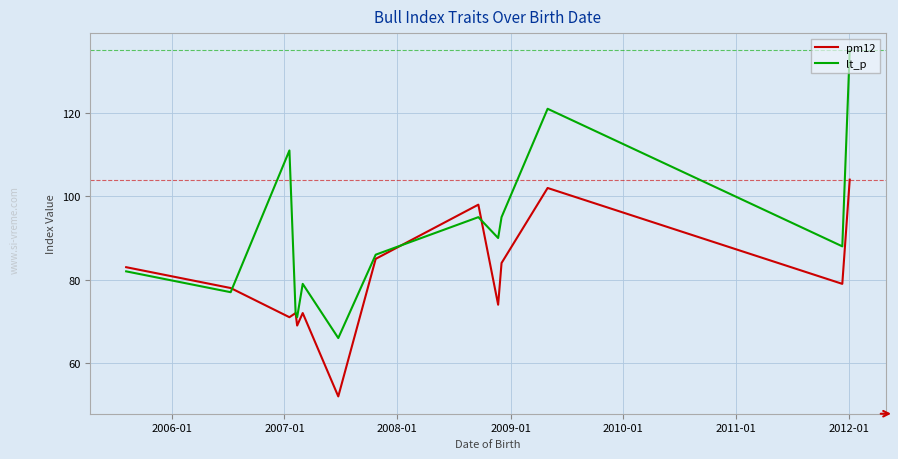

Which series has the widest spread of values?

lt_p